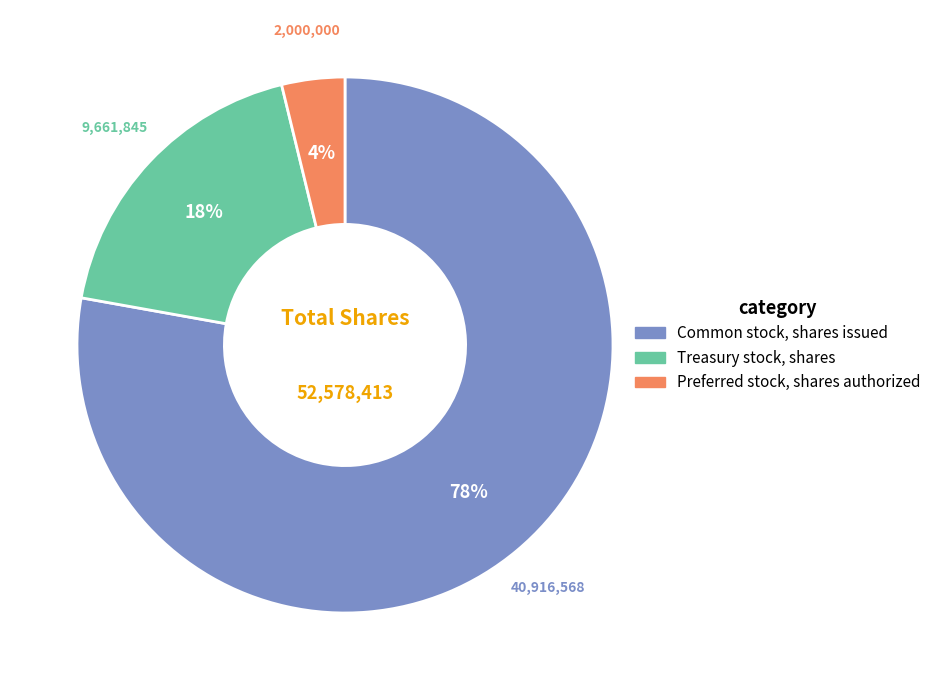

How many slices are in this pie chart?

3